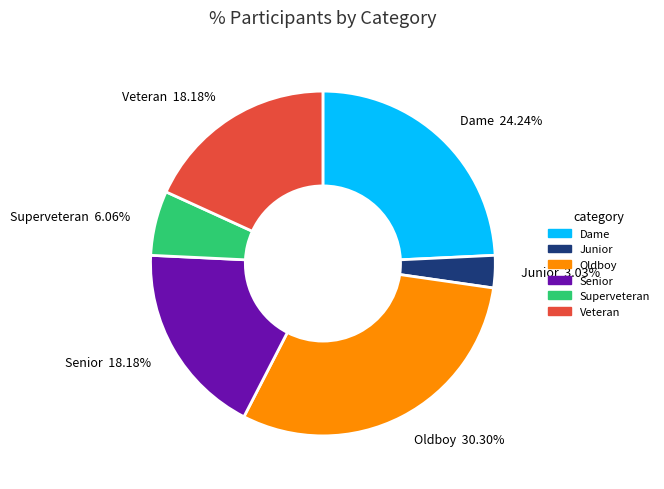

Count the number of slices in the pie.

6